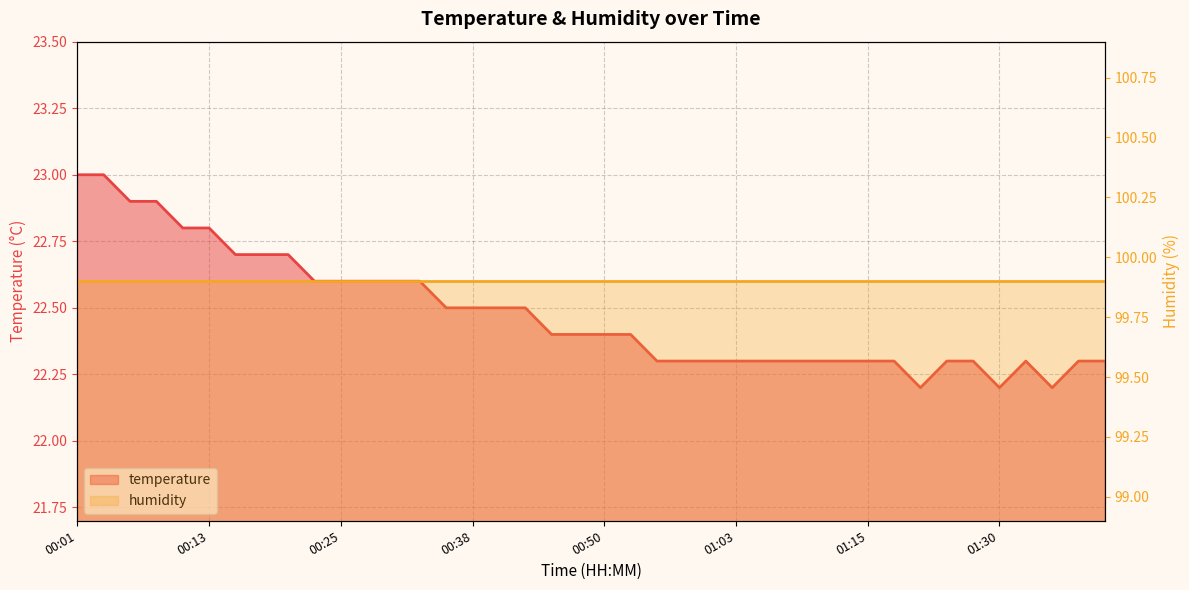

The chart shows a value of 22.7 at 00:16. True or false?

True